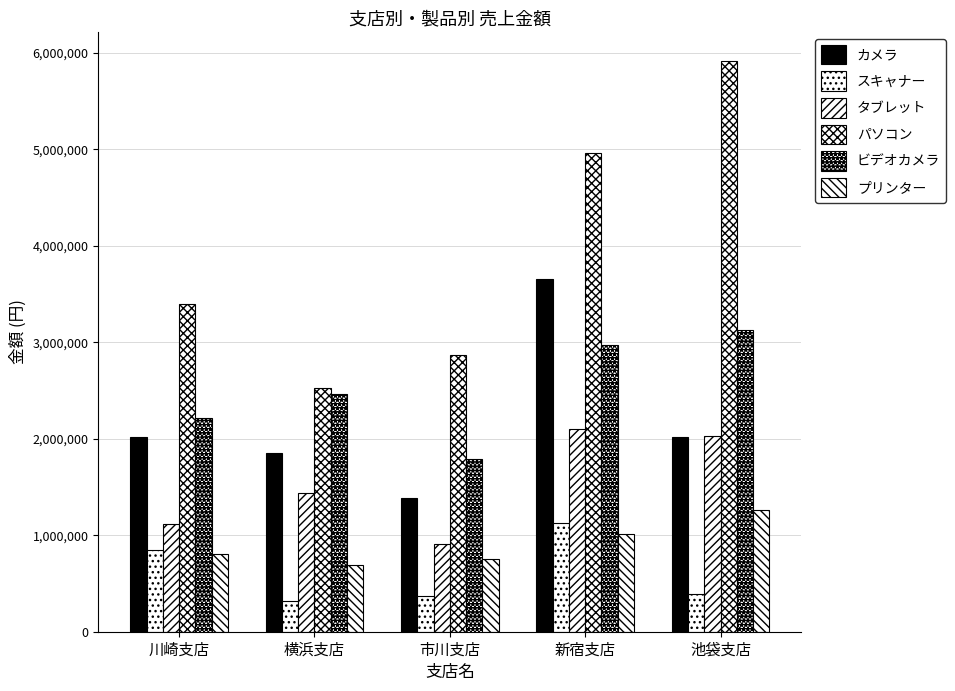

How many series are shown in this chart?

6